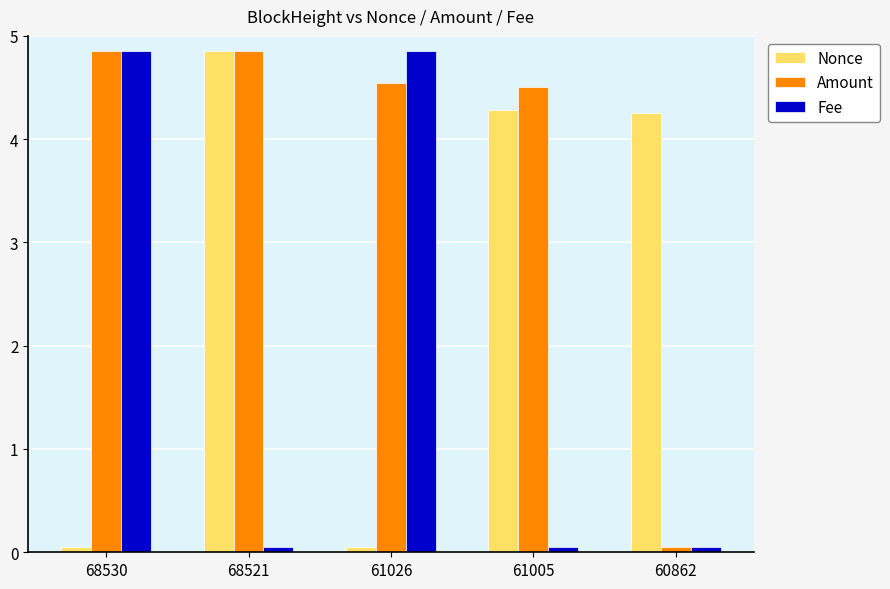

Which series has the largest total across all categories?

Amount